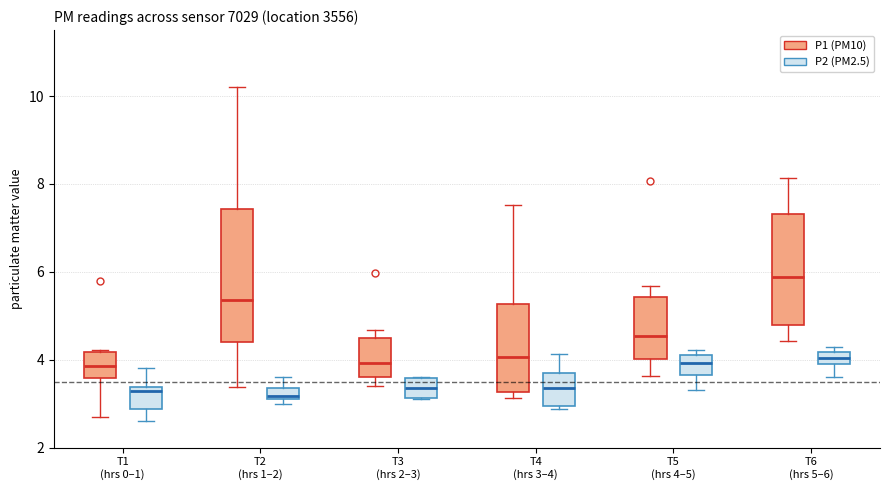

Where does the median line of the box for T3 (hrs 2–3) (P2 (PM2.5)) sit on the y-axis? The values are not printed on the chart, so give them approximately, as read against the axis.

3.4